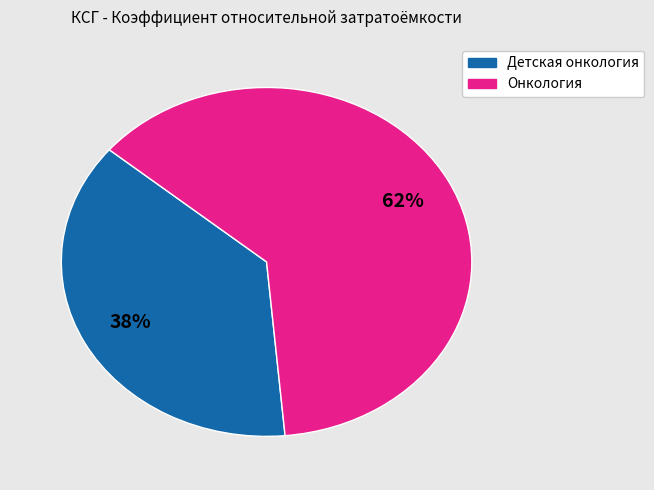

Is there a majority slice in this chart?

Yes